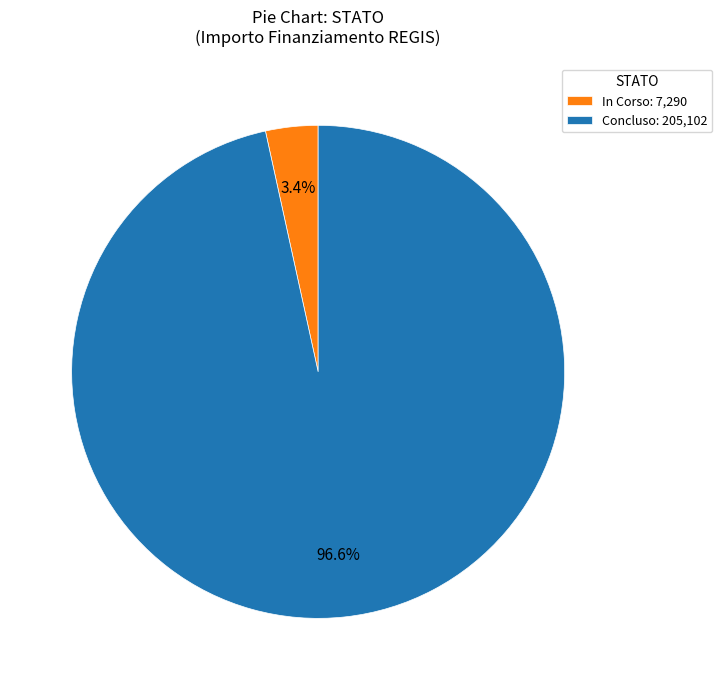

Is there any slice that represents more than half of the pie?

Yes